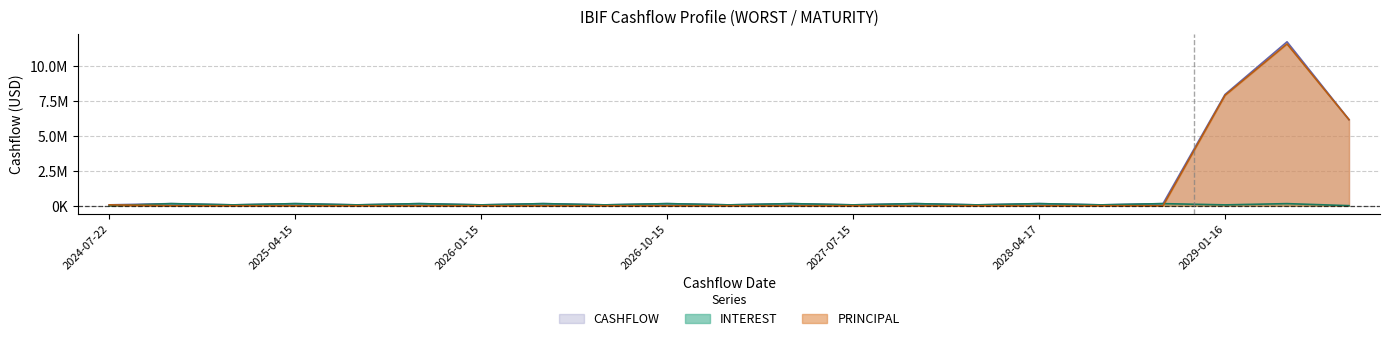

At which label is PRINCIPAL_WORST closest to 5?

2029-07-16